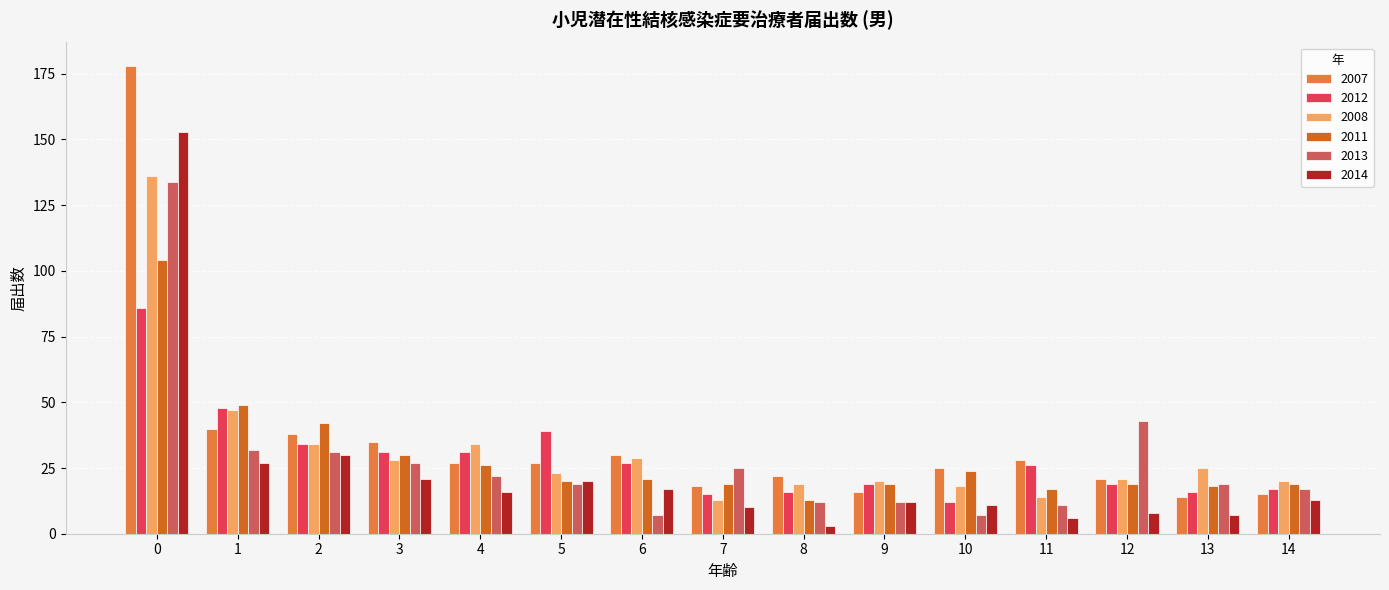

Reading left to right, transcribe all the data shown in this chart.

2007: 178	40	38	35	27	27	30	18	22	16	25	28	21	14	15
2012: 86	48	34	31	31	39	27	15	16	19	12	26	19	16	17
2008: 136	47	34	28	34	23	29	13	19	20	18	14	21	25	20
2011: 104	49	42	30	26	20	21	19	13	19	24	17	19	18	19
2013: 134	32	31	27	22	19	7	25	12	12	7	11	43	19	17
2014: 153	27	30	21	16	20	17	10	3	12	11	6	8	7	13